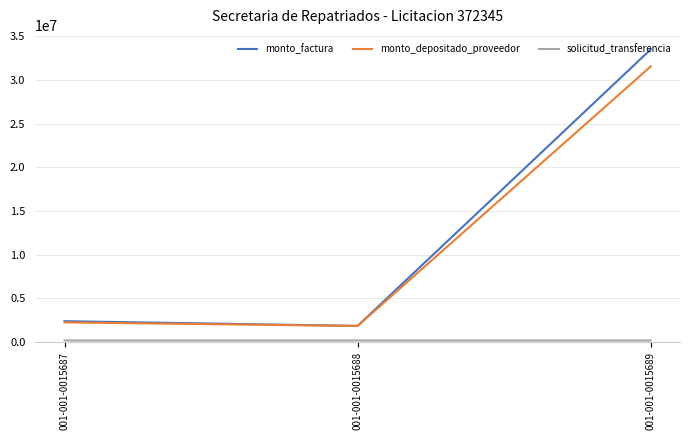

The monto_factura series shows 452939 at 001-001-0015688. True or false?

False